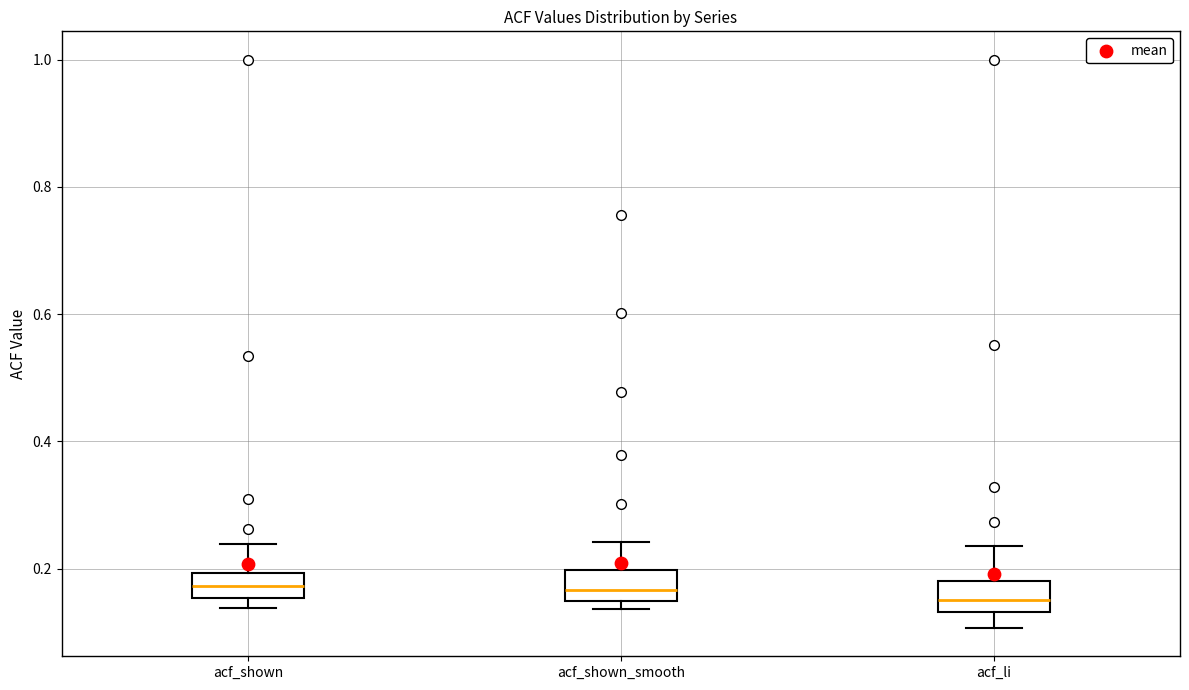

Where is the upper edge of the box for acf_shown on the y-axis? The values are not printed on the chart, so give them approximately, as read against the axis.

0.20